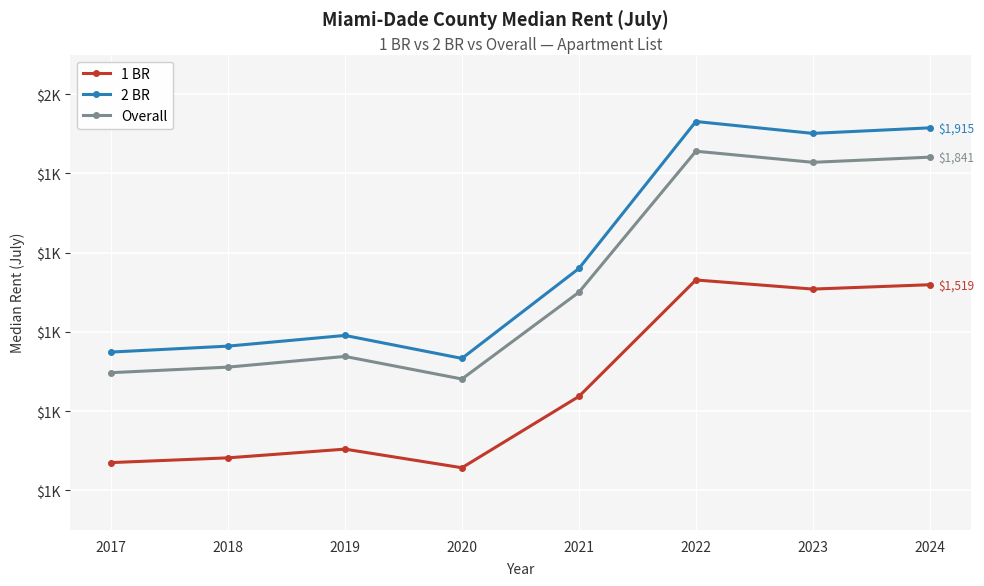

True or false: Overall and 1 BR intersect in this chart.

False